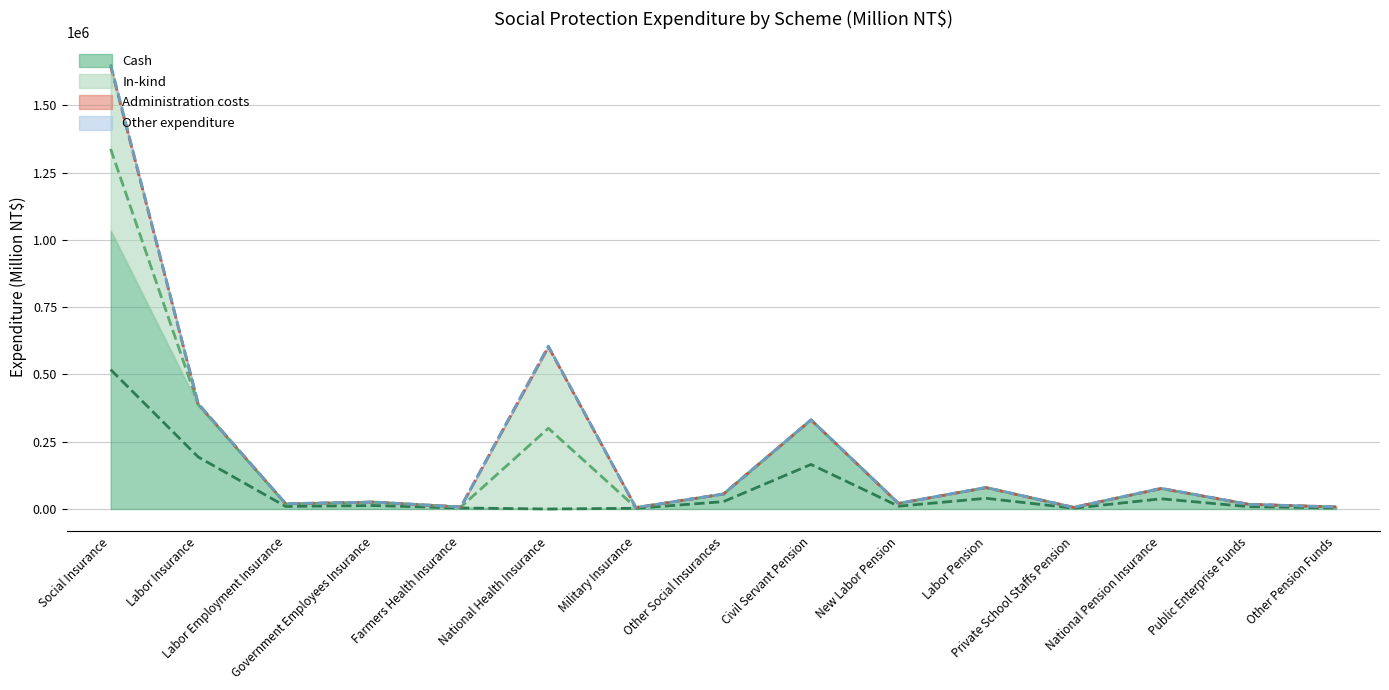

What is the difference between the maximum and minimum values in the Other expenditure series?

3573